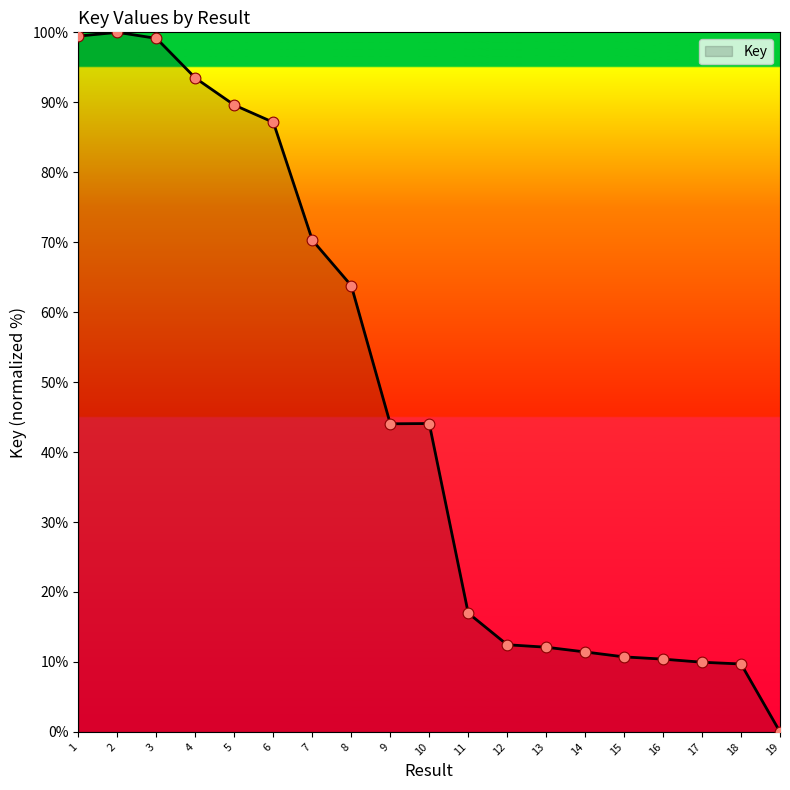

Which has a higher value, 6 or 9?

6